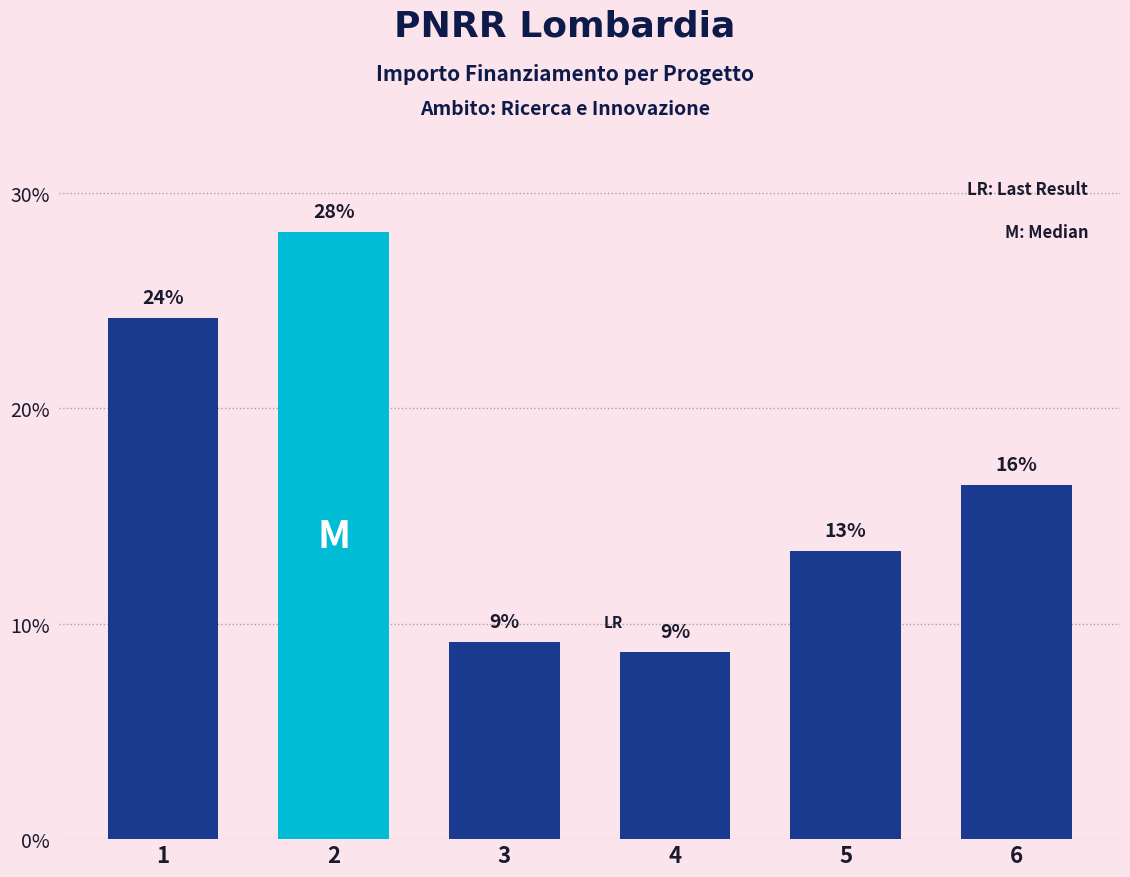

Does the chart contain any negative values?

No